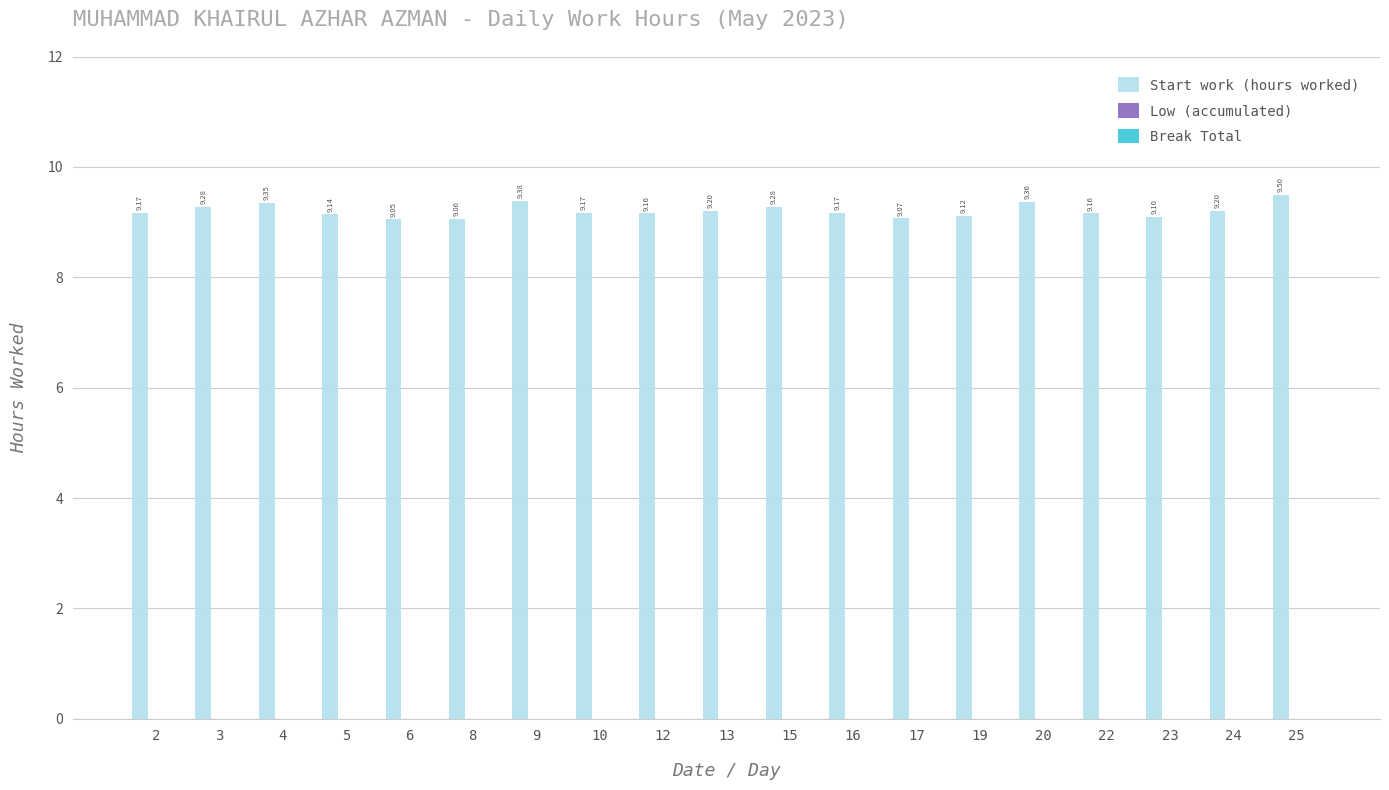

What is the change in value from 9 to 17?

-0.3